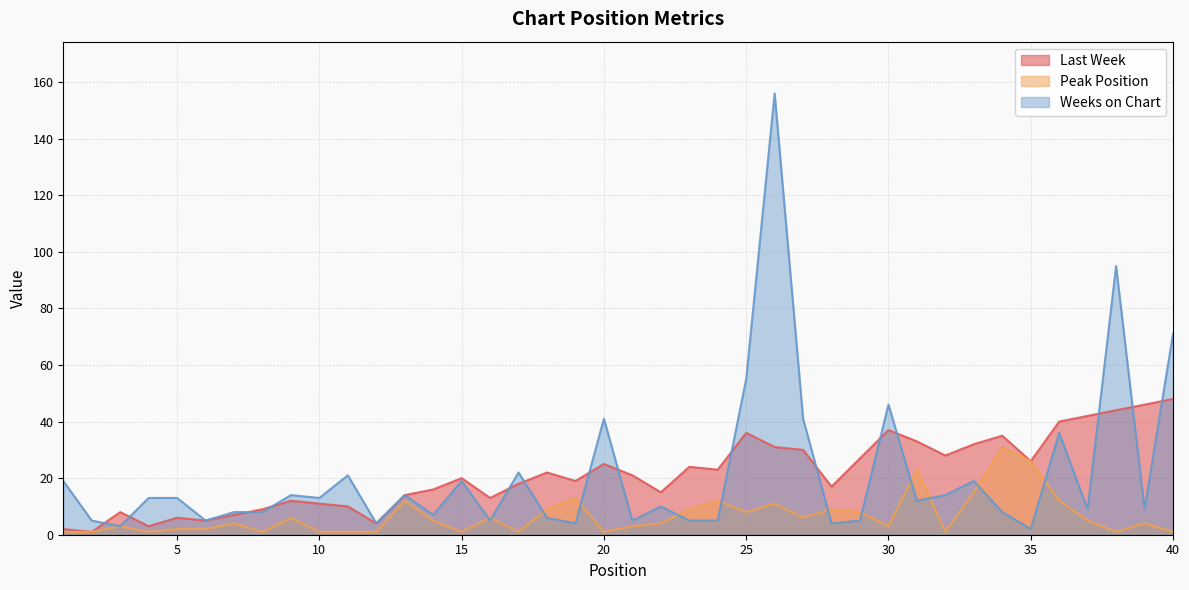

Is it true that Weeks on Chart equals 39 at 17?

False